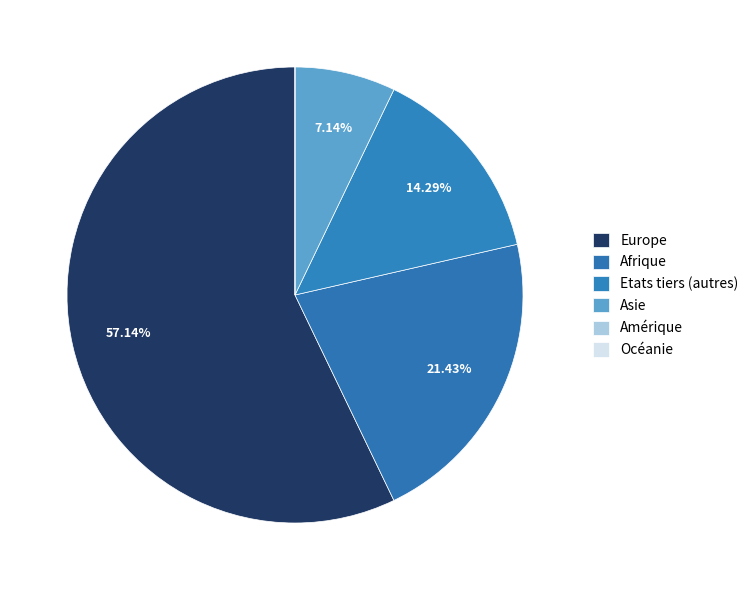

To the nearest percent, what portion does Etats tiers (autres) represent?

14%